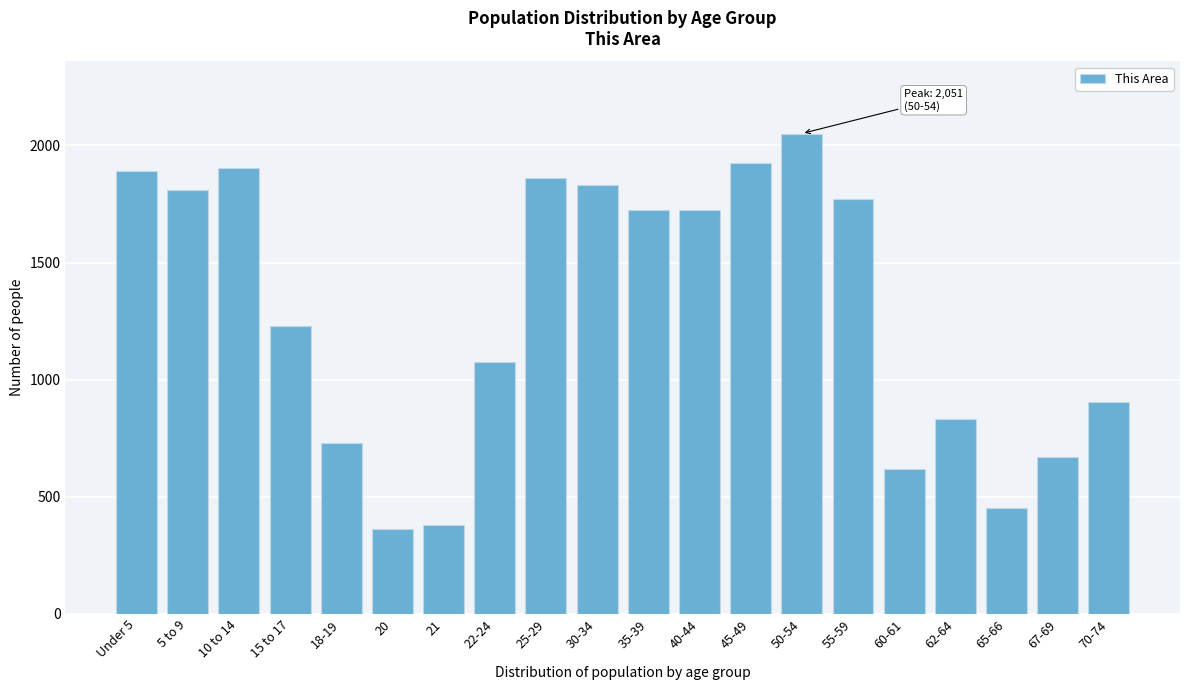

Approximately how many times larger is the value at 15 to 17 compared to 60-61?

2.0